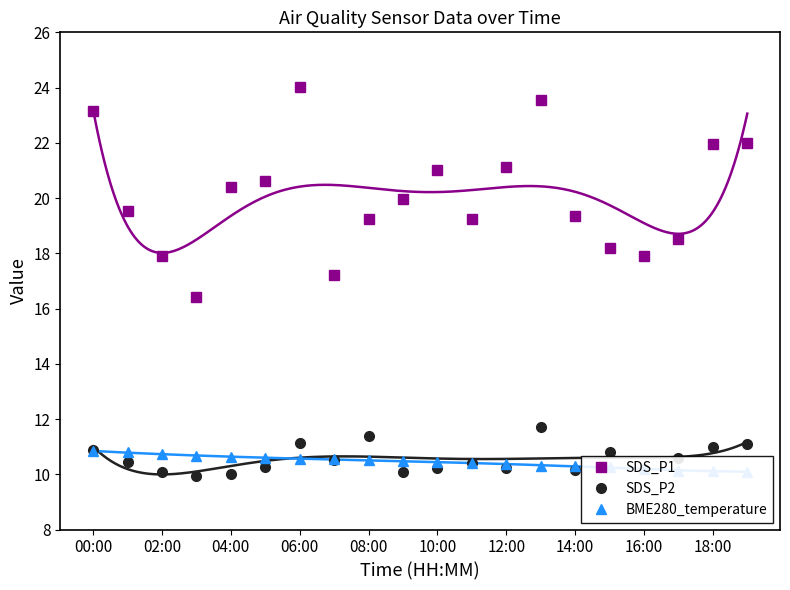

In SDS_P1, how many points are higher than both neighbors (excluding endpoints)?

3